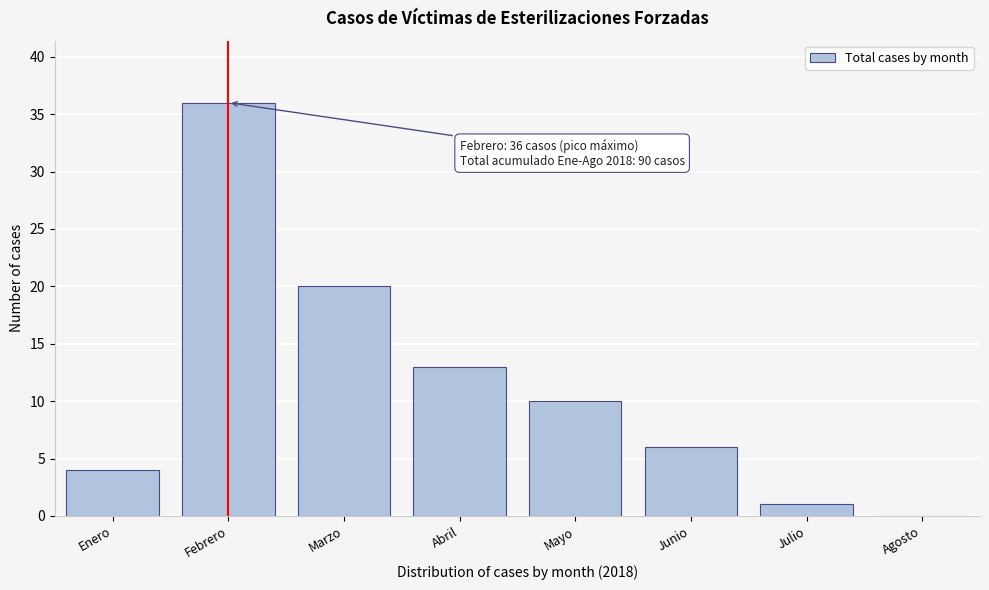

Reading left to right, list all the values displayed in this chart.

Enero=4	Febrero=36	Marzo=20	Abril=13	Mayo=10	Junio=6	Julio=1	Agosto=0